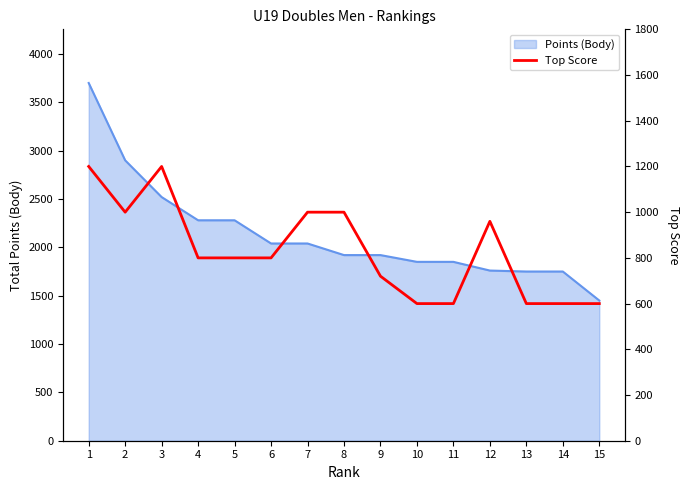

How many data points are above 800?

6